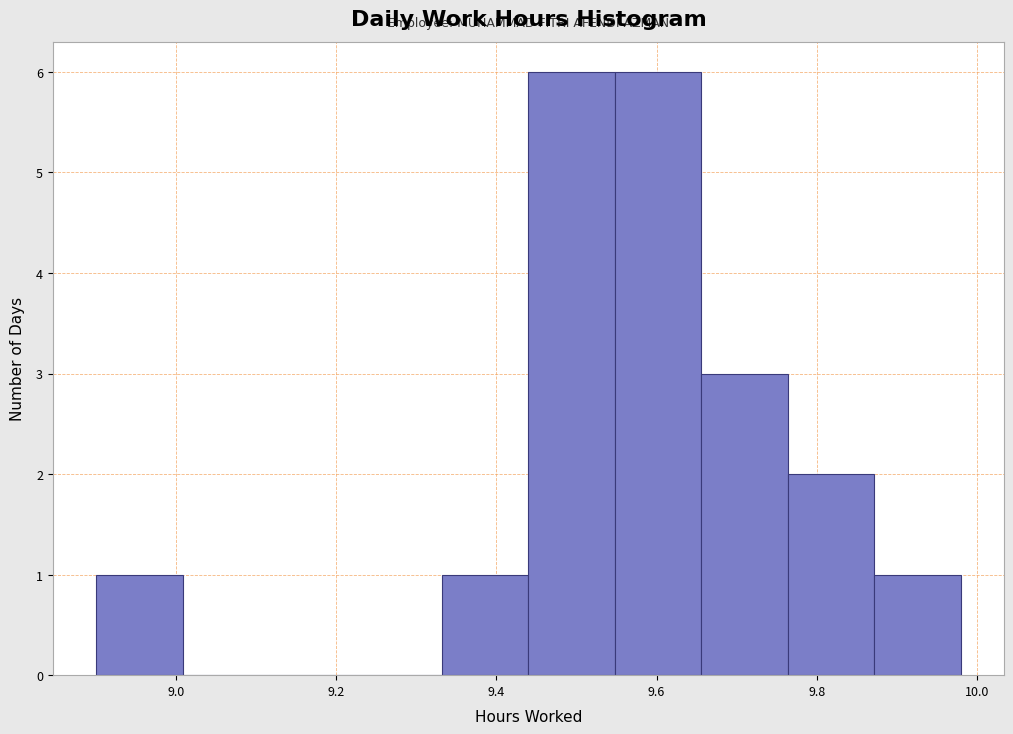

Reading left to right, transcribe this chart: for each bar, give the range it covers on the x-axis and its height. Neither the bar edges nor the heights are printed on the chart, so give them approximately, as read against the axes.

8.900 to 9.008: 1
9.008 to 9.116: 0
9.116 to 9.224: 0
9.224 to 9.332: 0
9.332 to 9.440: 1
9.440 to 9.548: 6
9.548 to 9.656: 6
9.656 to 9.764: 3
9.764 to 9.872: 2
9.872 to 9.980: 1